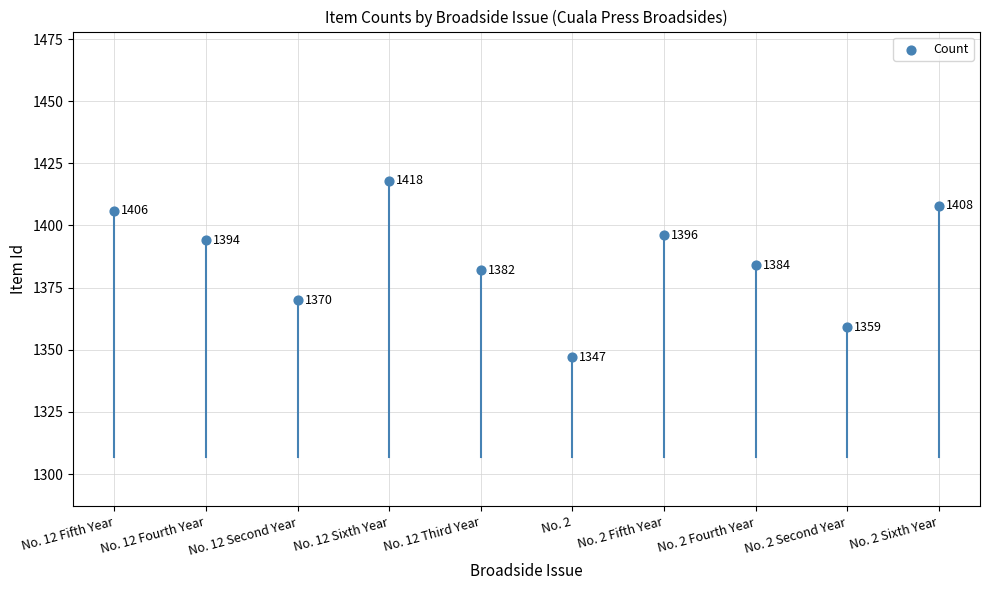

What is the change in value from No. 2 Fifth Year to No. 2 Second Year?

-37